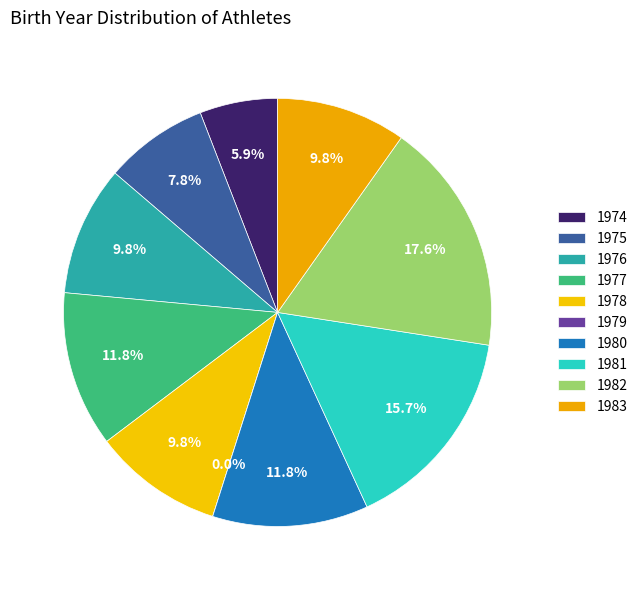

Which slice is the smallest?

1979